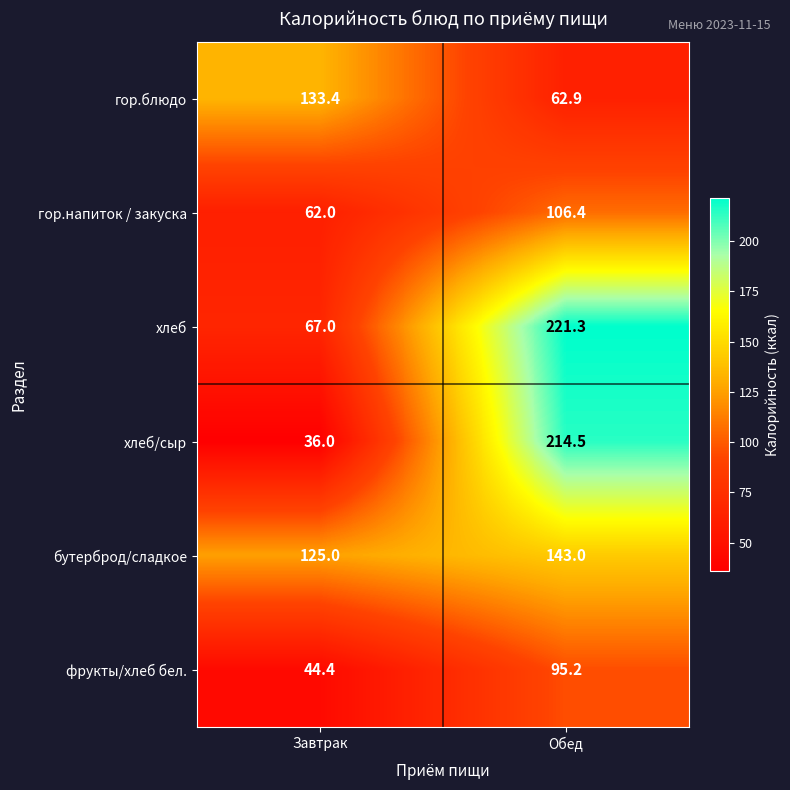

Reading left to right, what are all the values shown in this chart?

гор.блюдо: 133.4	62.9
гор.напиток / закуска: 62.0	106.4
хлеб: 67.0	221.3
хлеб/сыр: 36.0	214.5
бутерброд/сладкое: 125.0	143.0
фрукты/хлеб бел.: 44.4	95.2